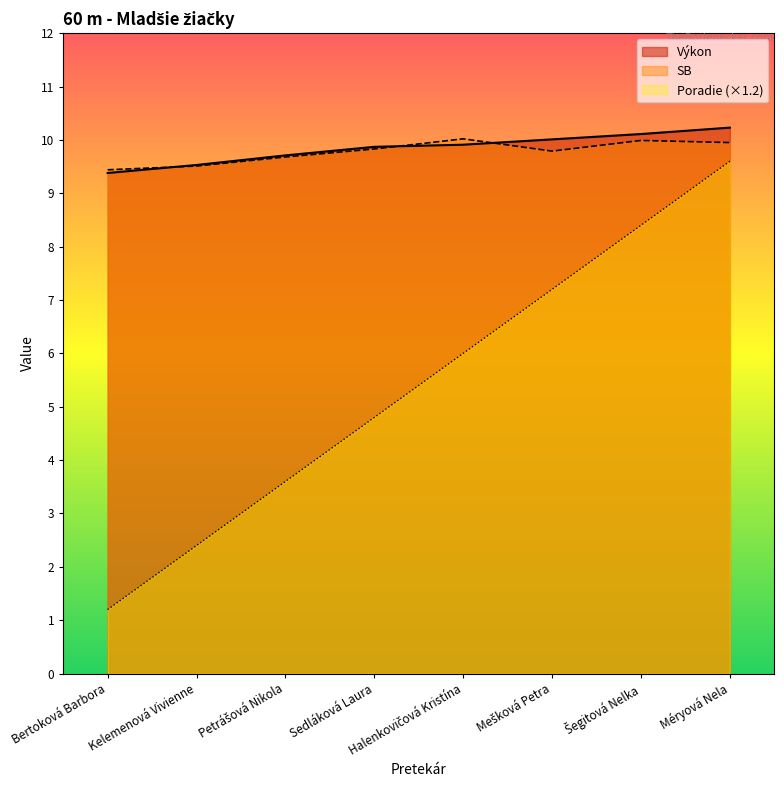

Reading right to left, list all the values displayed in this chart.

Poradie: Méryová Nela=9.6	Šegitová Nelka=8.4	Mešková Petra=7.2	Halenkovičová Kristína=6.0	Sedláková Laura=4.8	Petrášová Nikola=3.6	Kelemenová Vivienne=2.4	Bertoková Barbora=1.2
Výkon: Méryová Nela=10.2	Šegitová Nelka=10.1	Mešková Petra=10.0	Halenkovičová Kristína=9.9	Sedláková Laura=9.9	Petrášová Nikola=9.7	Kelemenová Vivienne=9.5	Bertoková Barbora=9.4
SB: Méryová Nela=9.9	Šegitová Nelka=10.0	Mešková Petra=9.8	Halenkovičová Kristína=10.0	Sedláková Laura=9.8	Petrášová Nikola=9.7	Kelemenová Vivienne=9.5	Bertoková Barbora=9.4